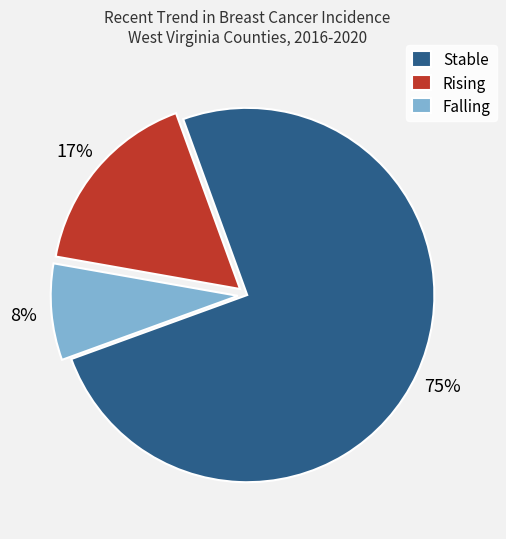

To the nearest percent, what is the average slice percentage?

33%